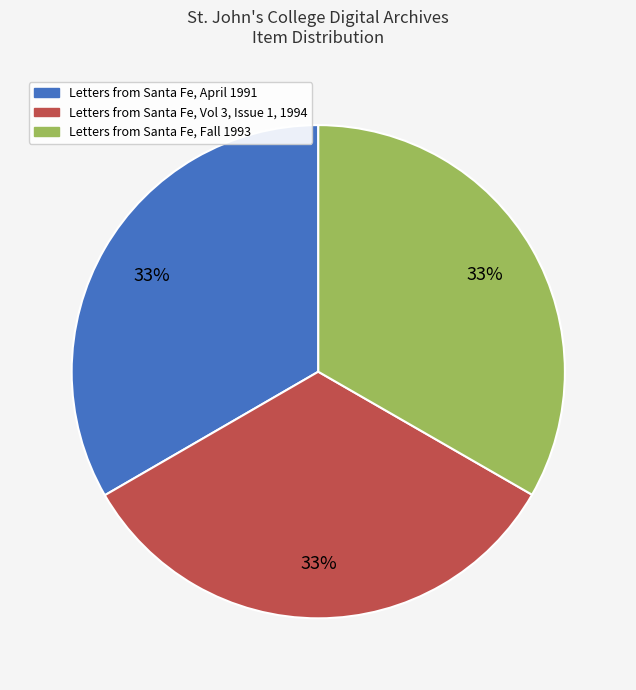

Is there a majority slice in this chart?

No